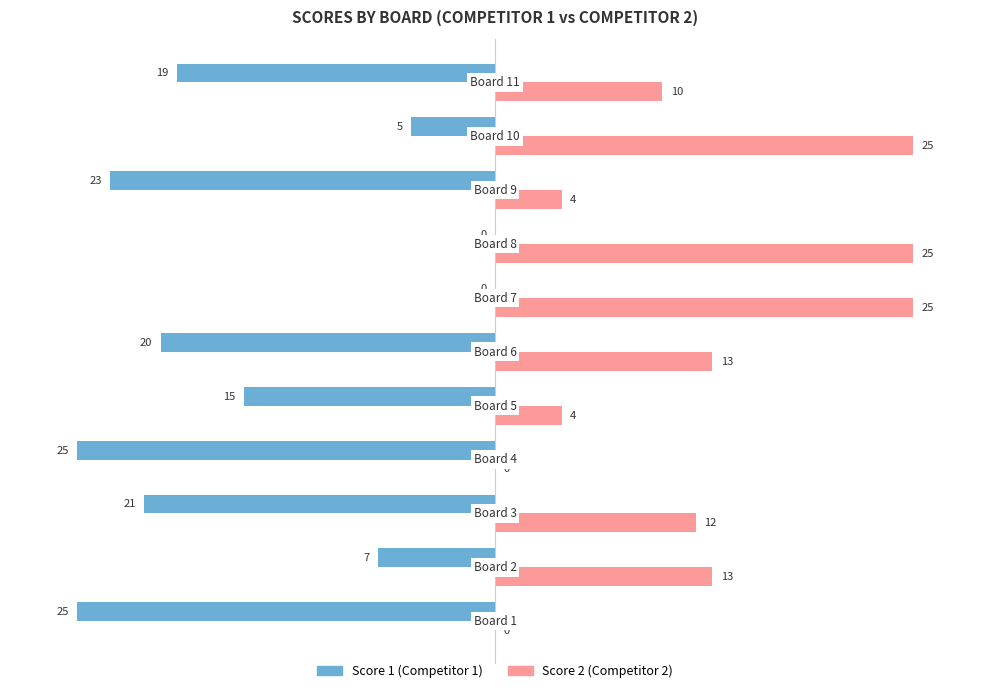

What is the greatest value displayed?

25